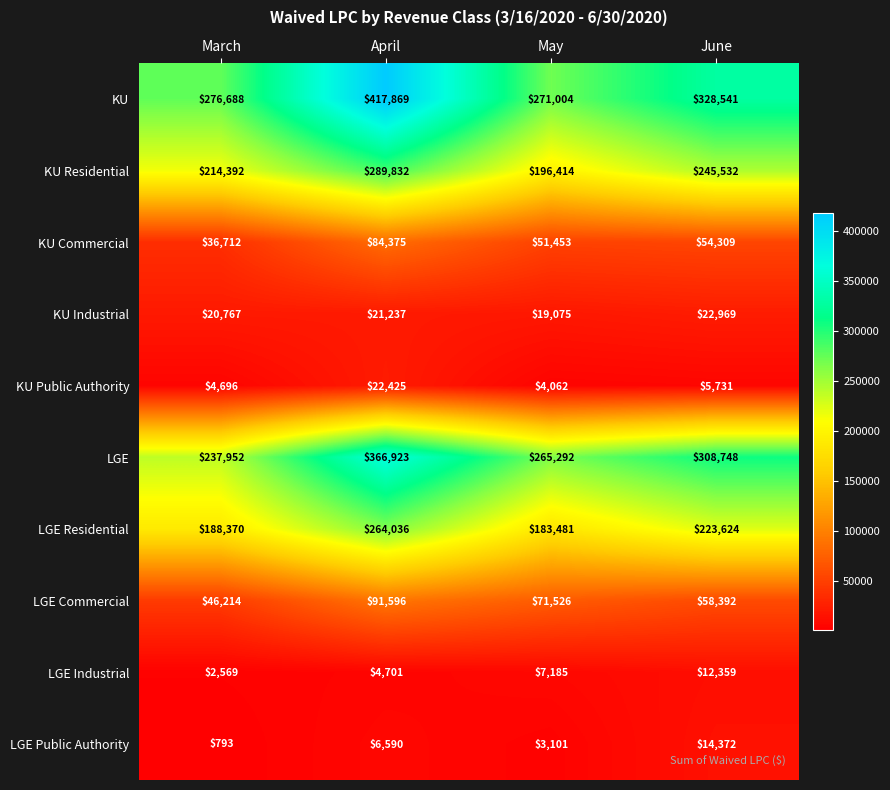

What is the greatest value displayed?

417869